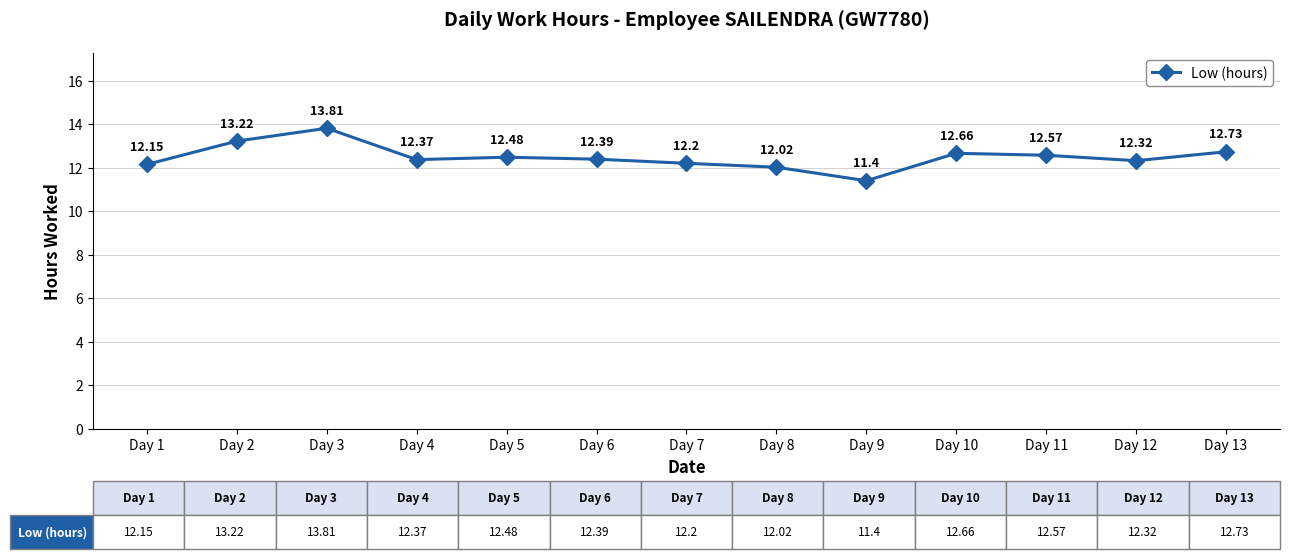

What is the difference between the values at Day 1 and Day 13?

0.6